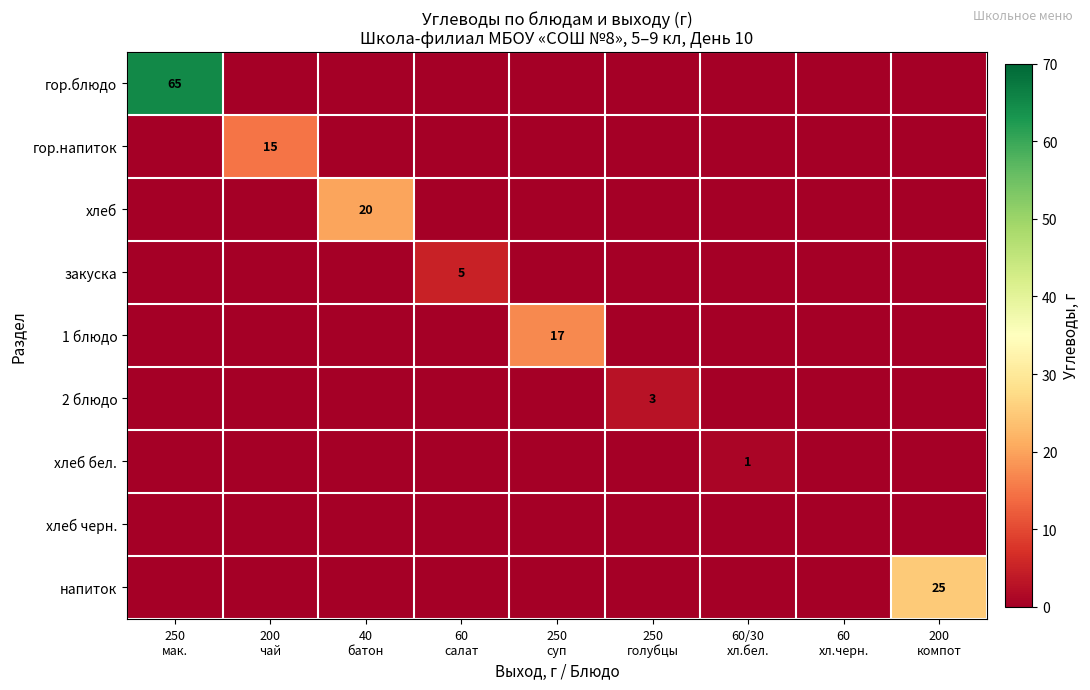

Which has a higher value, 40
батон or 200
чай?

40
батон